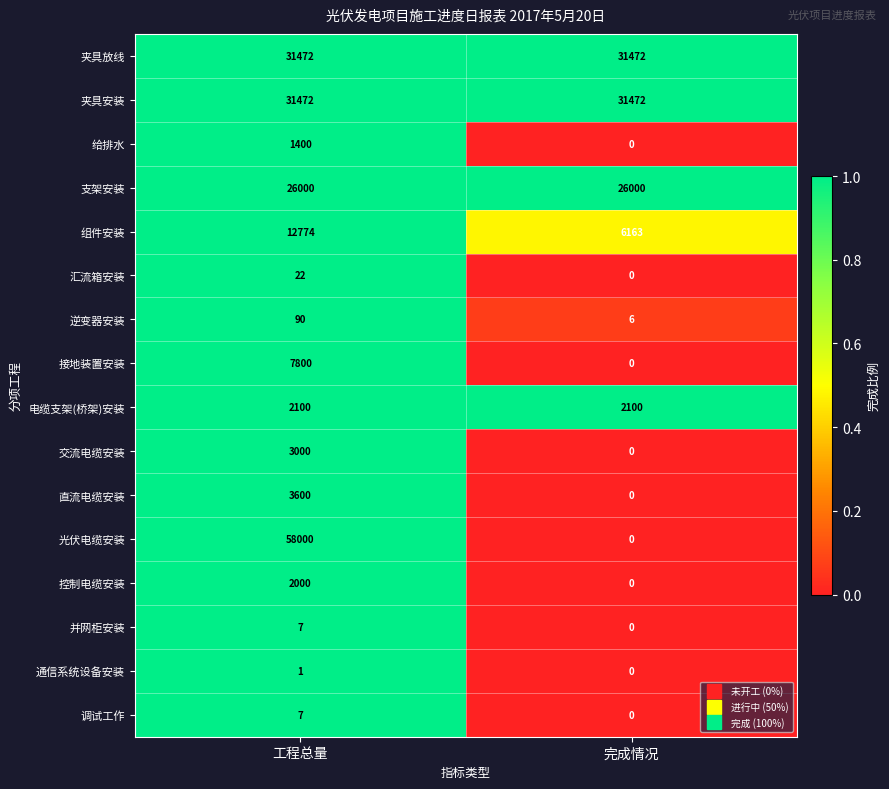

Is it true that 通信系统设备安装 equals 1 at 工程总量?

True